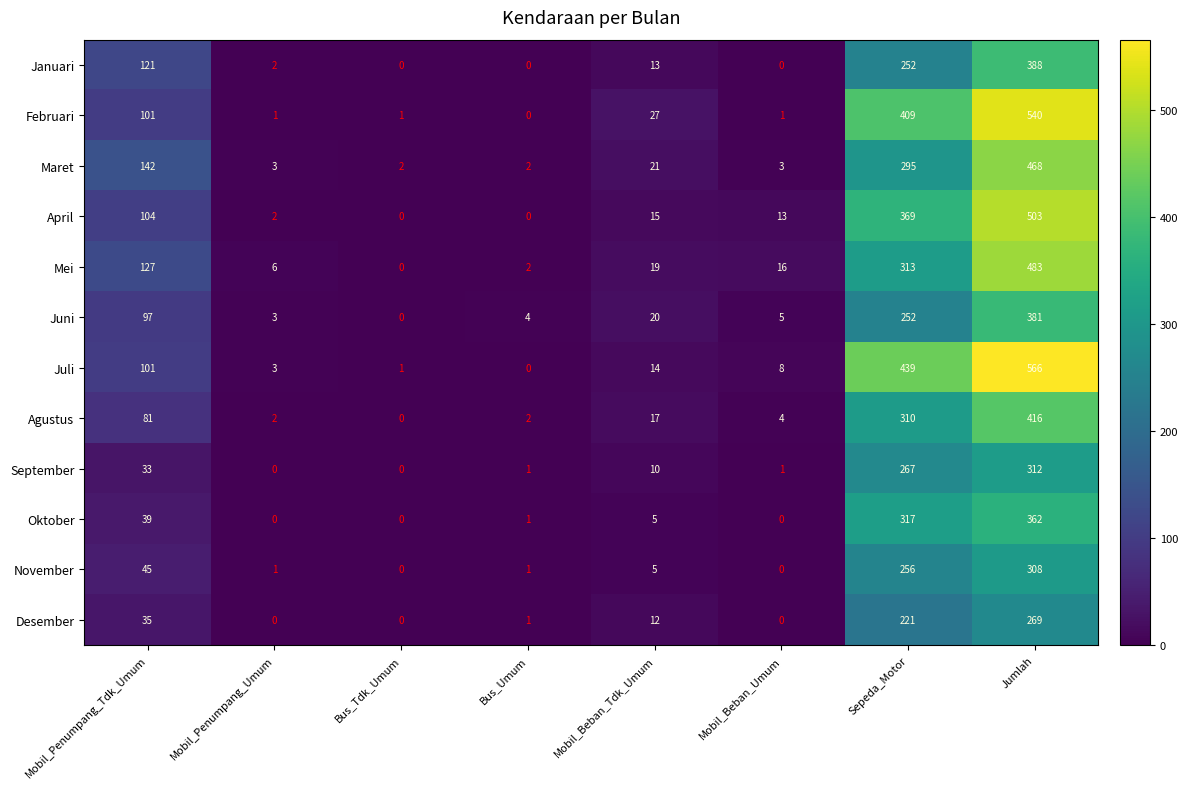

What is the difference between the highest and lowest values at Mobil_Penumpang_Umum?

6